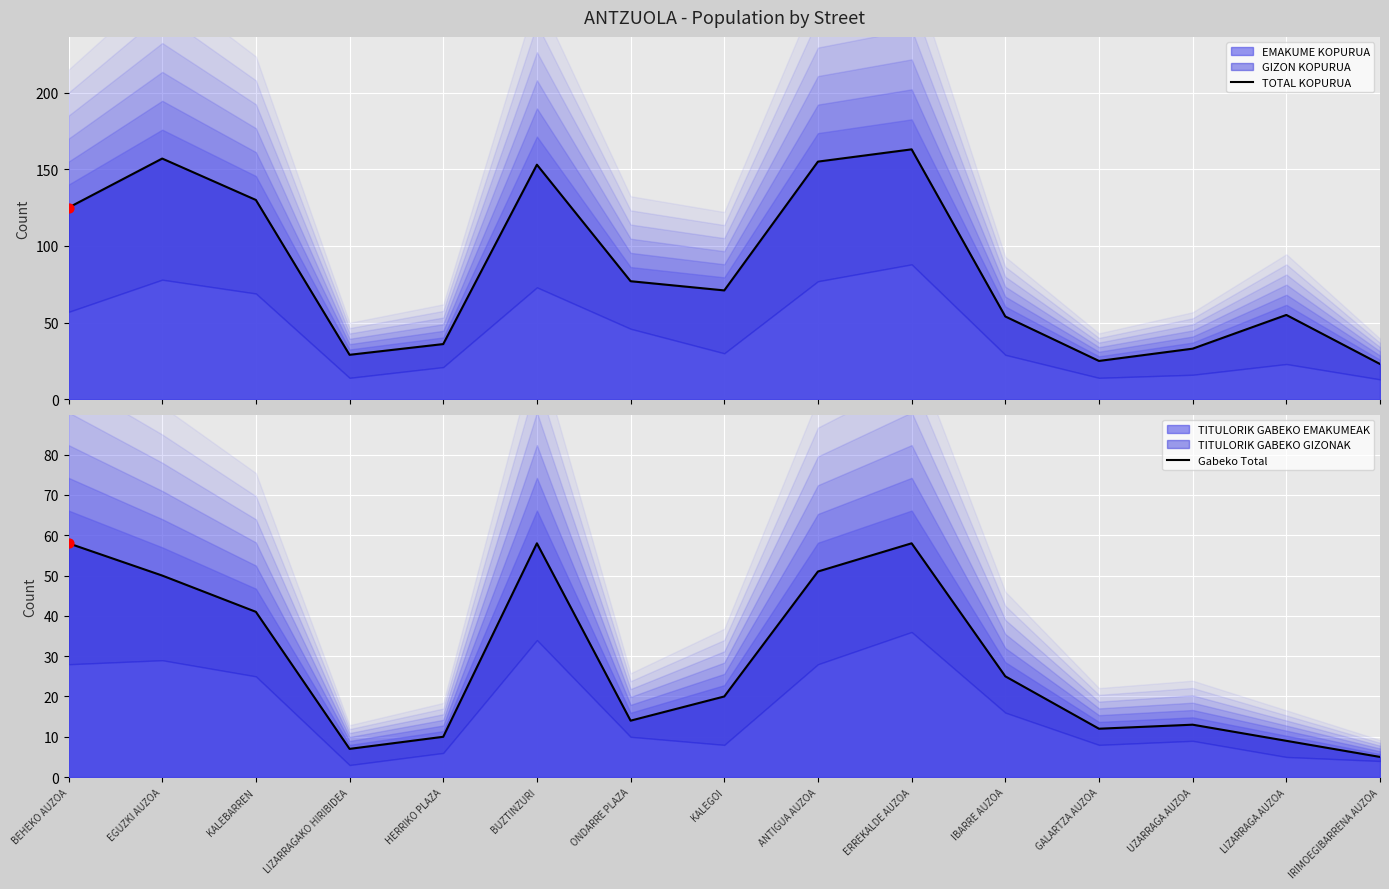

What is the total value across all series at BUZTINZURI?

211